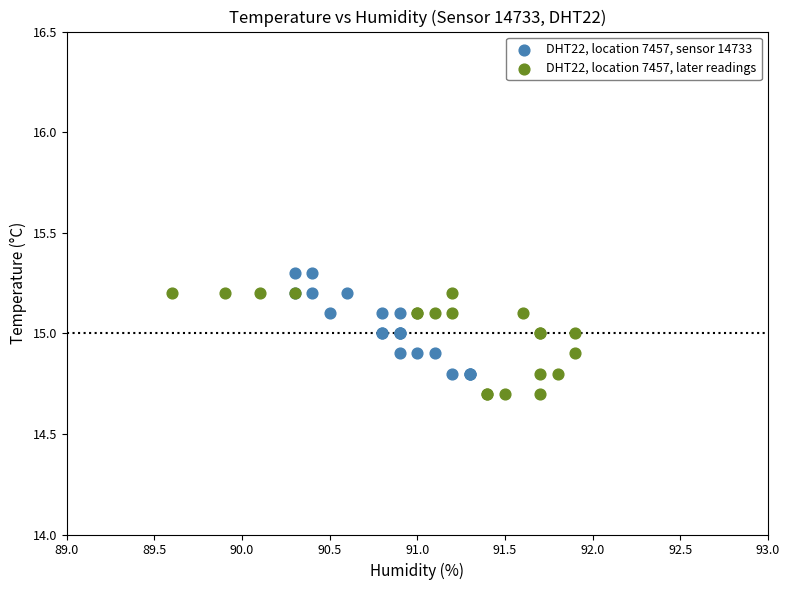

Which series contains the highest Y value?

DHT22, location 7457, sensor 14733